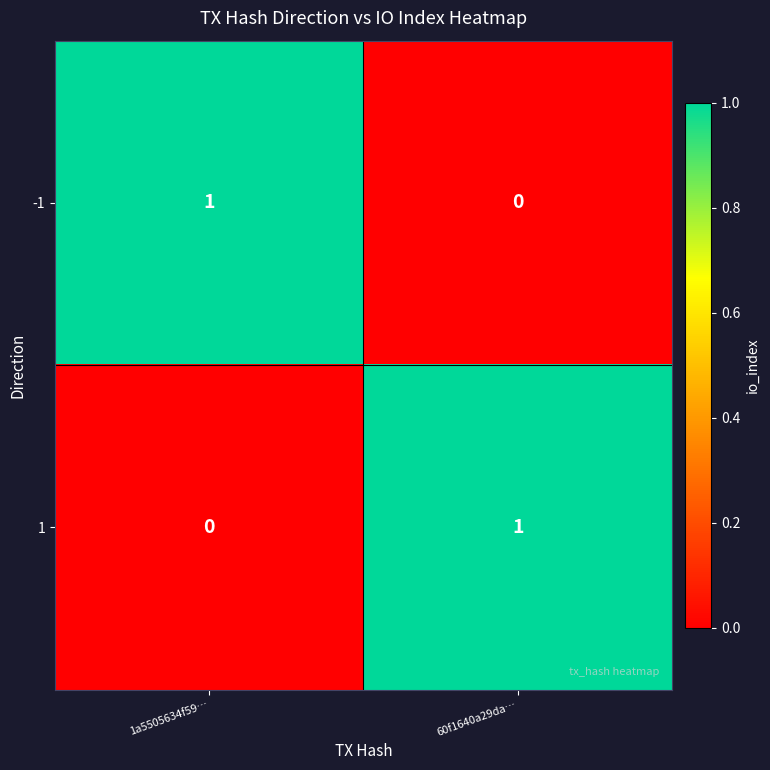

What is the spread (max minus min) of values at 1a5505634f59…?

1